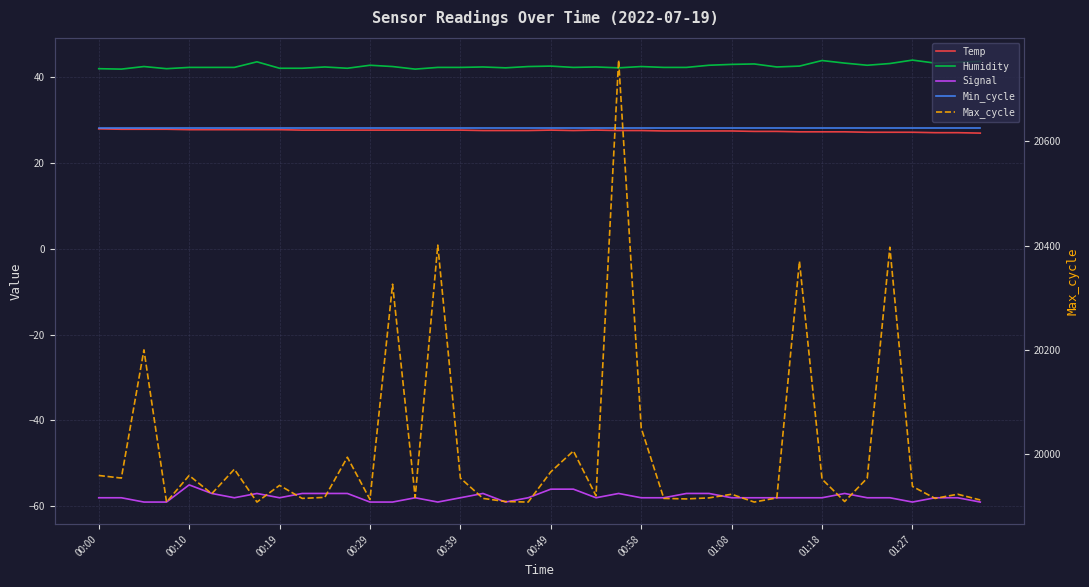

True or false: Temp has more than 1 interior local peaks.

True